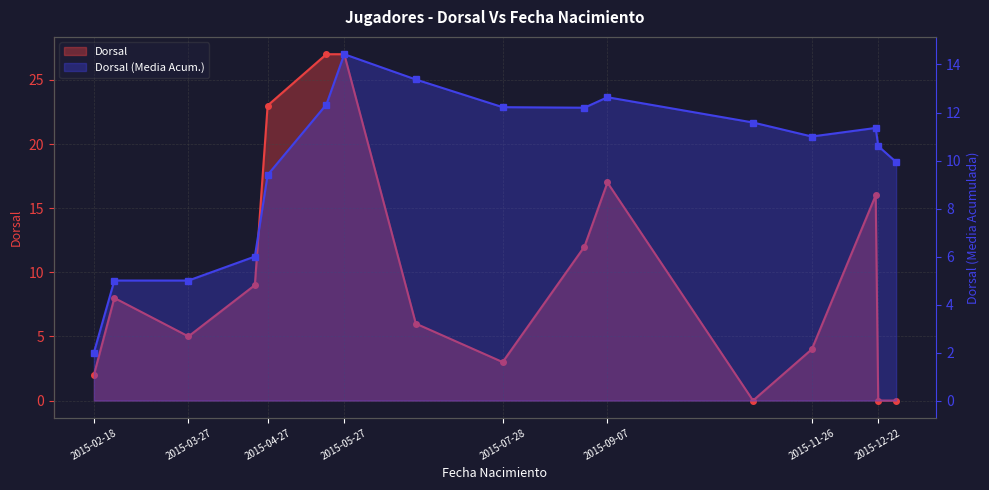

List the labels in order of value, smallest first.

2015-11-03, 2015-12-22, 2015-12-29, 2015-02-18, 2015-07-28, 2015-11-26, 2015-03-27, 2015-06-24, 2015-02-26, 2015-04-22, 2015-08-29, 2015-12-21, 2015-09-07, 2015-04-27, 2015-05-20, 2015-05-27